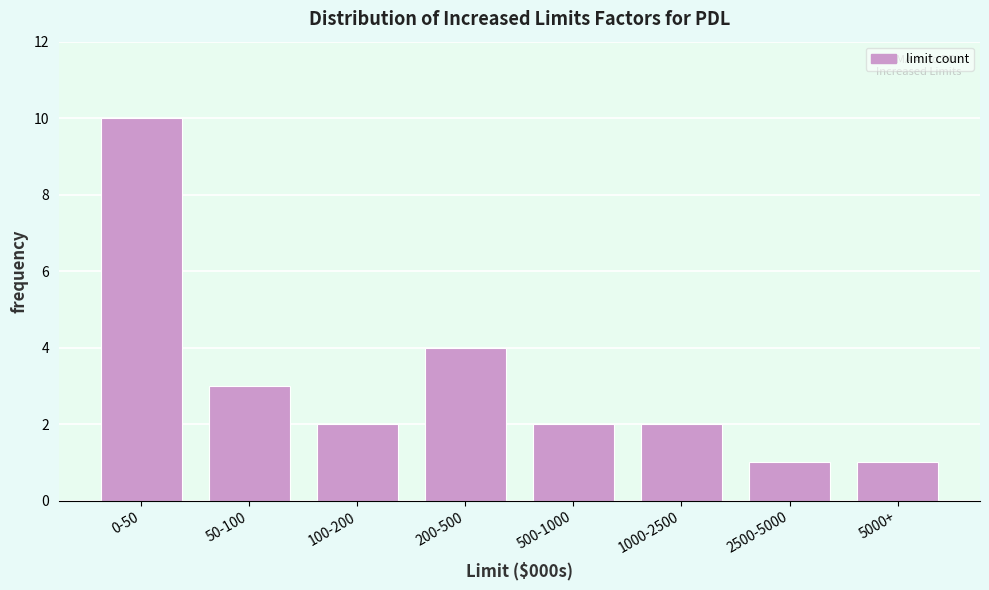

Reading left to right, extract all data points from this chart.

0-50=10	50-100=3	100-200=2	200-500=4	500-1000=2	1000-2500=2	2500-5000=1	5000+=1